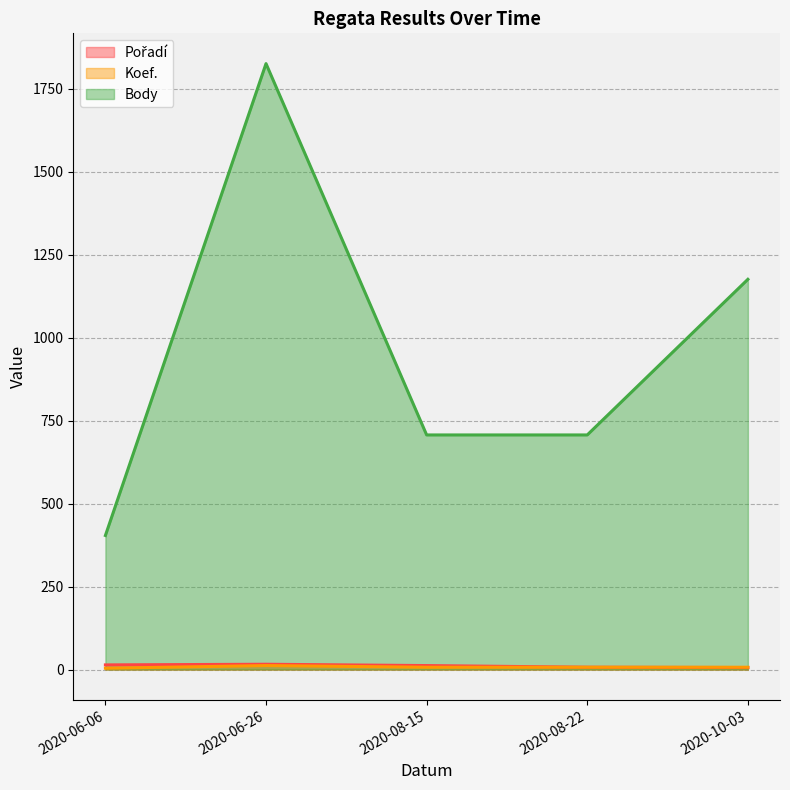

True or false: Koef. has more than 0 points higher than both neighbors.

True